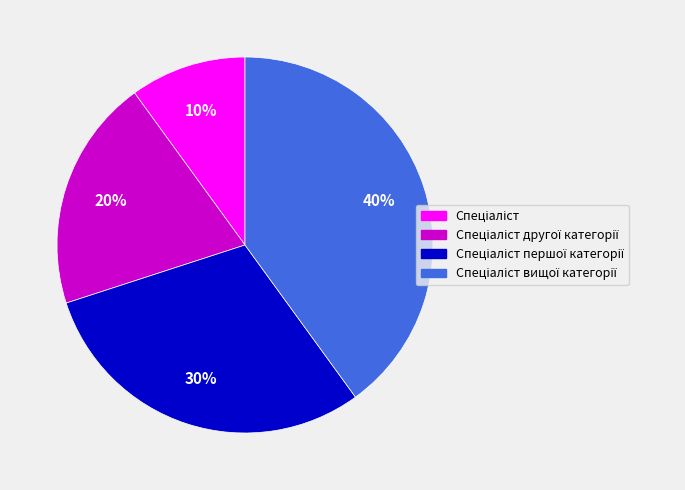

Is there a majority slice in this chart?

No